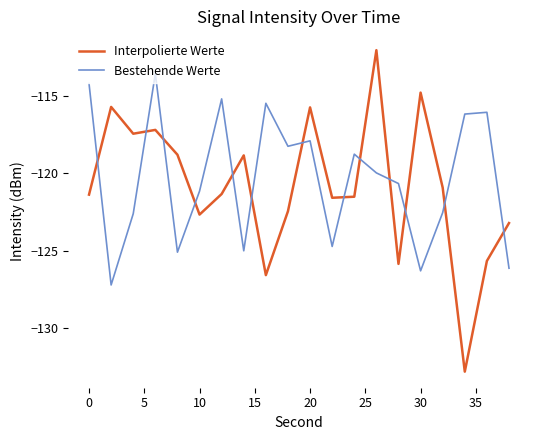

What is the difference between the maximum and minimum values in the Bestehende Werte series?

13.6